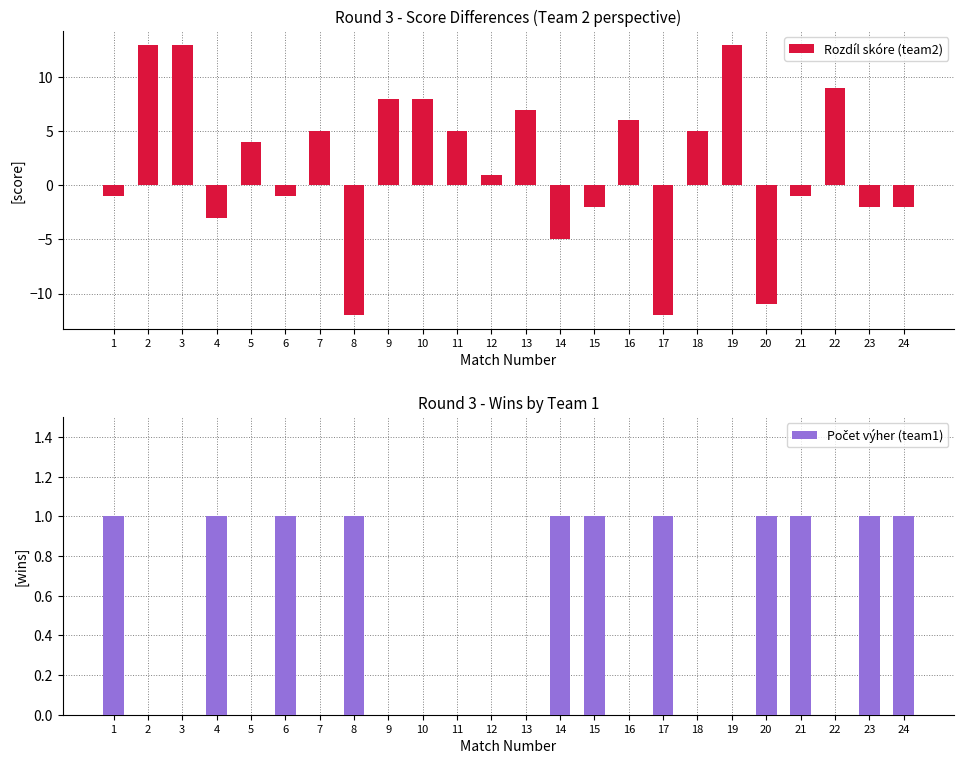

Reading left to right, what are all the values shown in this chart?

Rozdíl skóre (team2): 1=-1	2=13	3=13	4=-3	5=4	6=-1	7=5	8=-12	9=8	10=8	11=5	12=1	13=7	14=-5	15=-2	16=6	17=-12	18=5	19=13	20=-11	21=-1	22=9	23=-2	24=-2
Počet výher (team1): 1=1	2=0	3=0	4=1	5=0	6=1	7=0	8=1	9=0	10=0	11=0	12=0	13=0	14=1	15=1	16=0	17=1	18=0	19=0	20=1	21=1	22=0	23=1	24=1